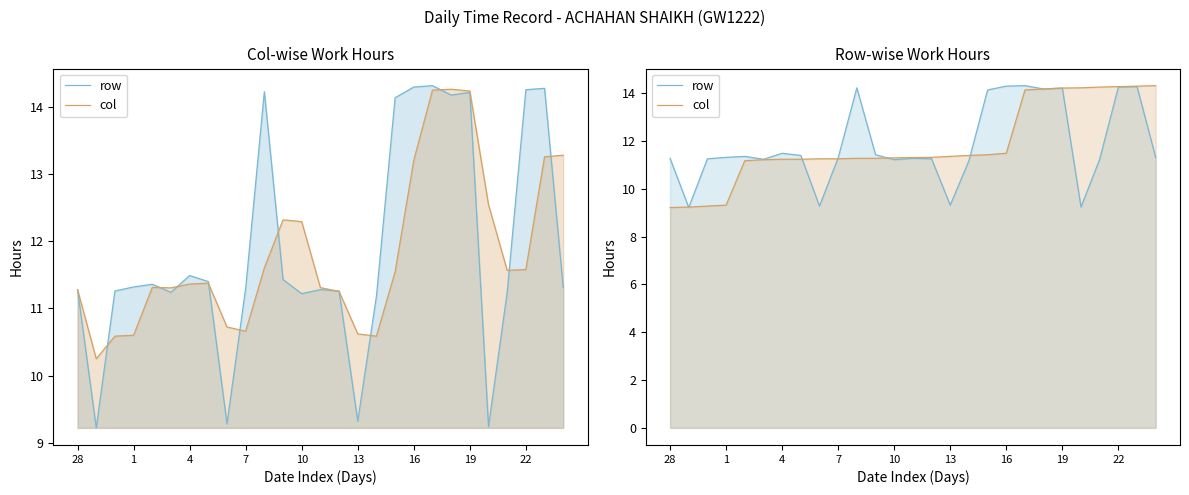

Is the value of col at 11 greater than the value of row at 16?

No